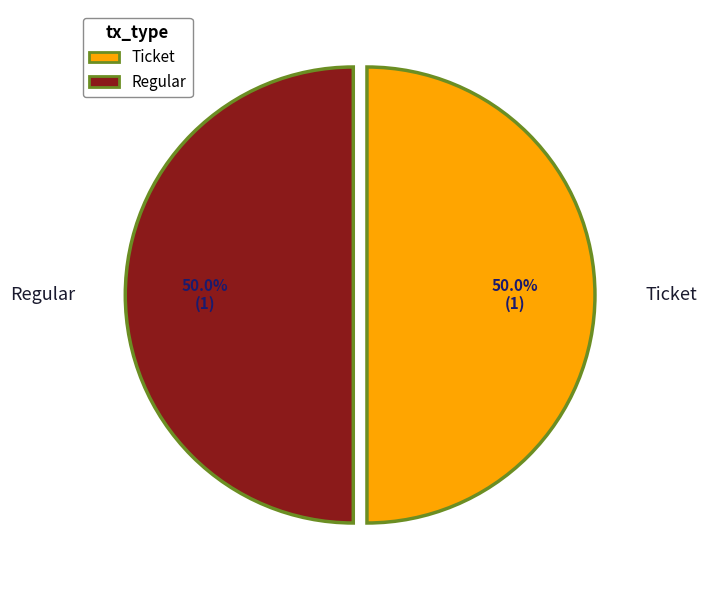

Is the sum of Ticket and Regular greater than half?

Yes